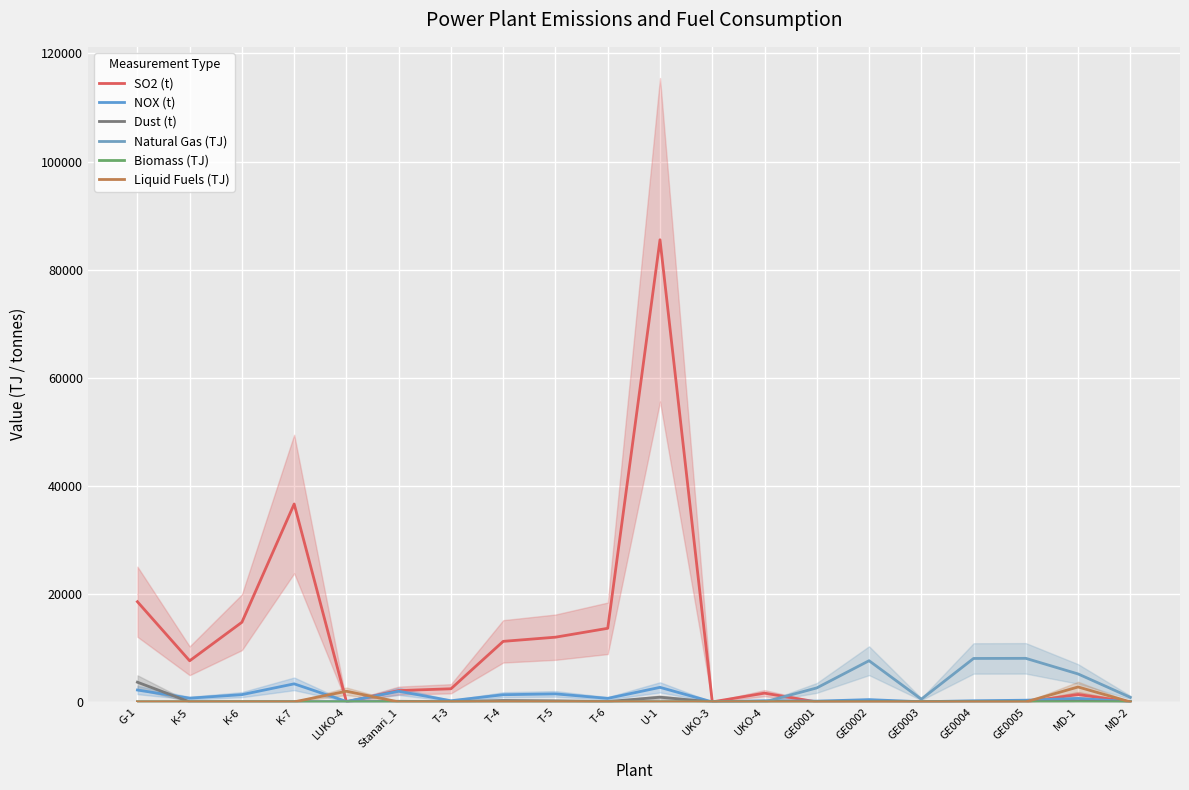

What is the difference between the maximum and second lowest values in the SO2 (t) series?

85526.0